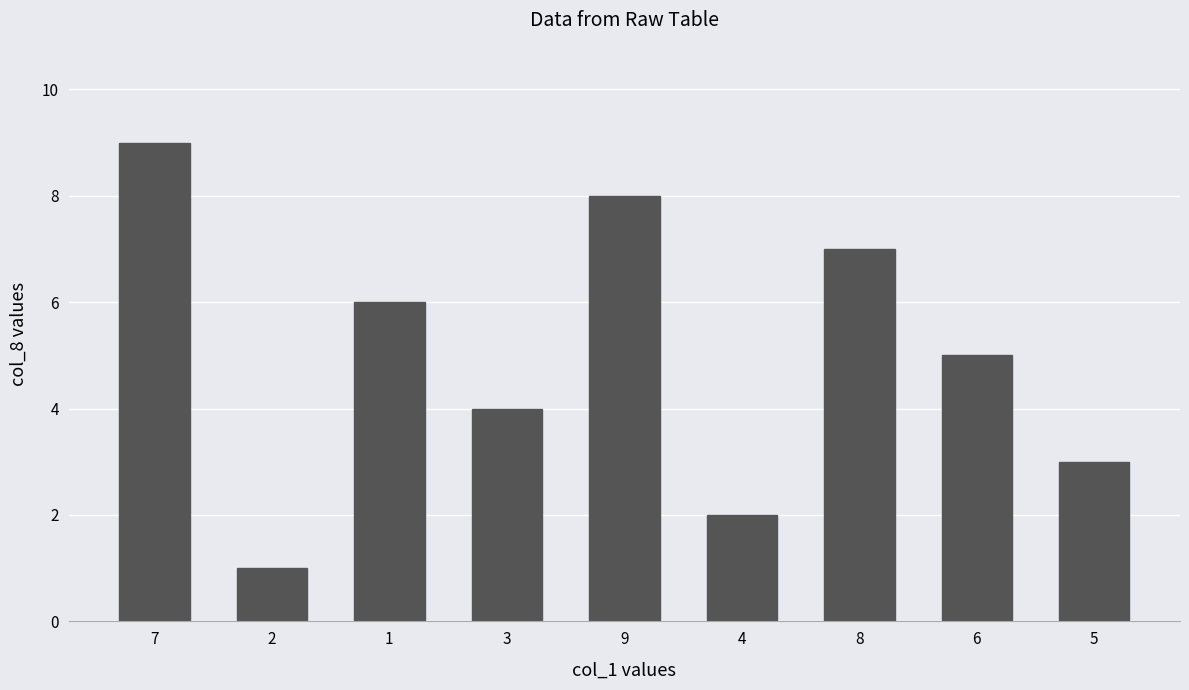

The value at 5 is 5. True or false?

False